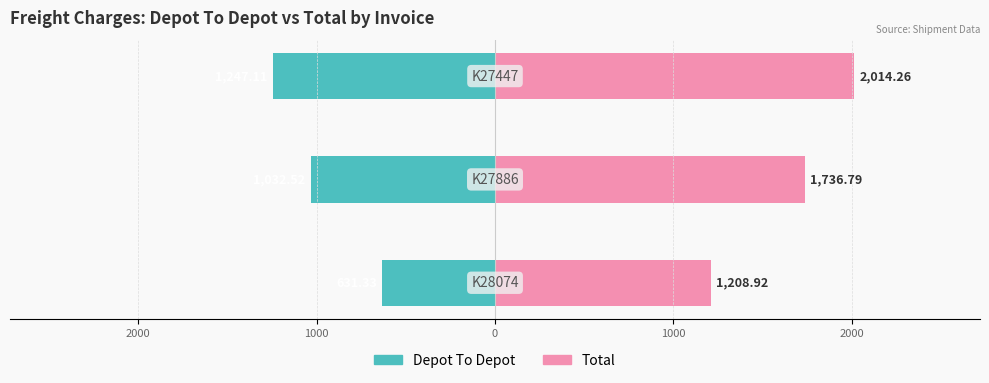

What is the maximum value for Depot To Depot?

-631.3